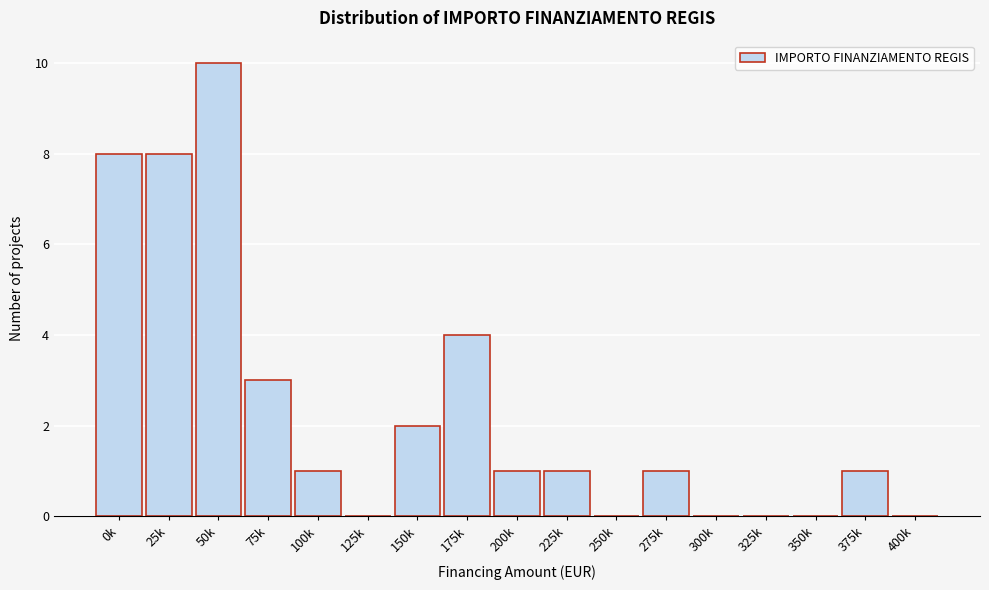

Reading right to left, what are all the values shown in this chart?

400k=0	375k=1	350k=0	325k=0	300k=0	275k=1	250k=0	225k=1	200k=1	175k=4	150k=2	125k=0	100k=1	75k=3	50k=10	25k=8	0k=8